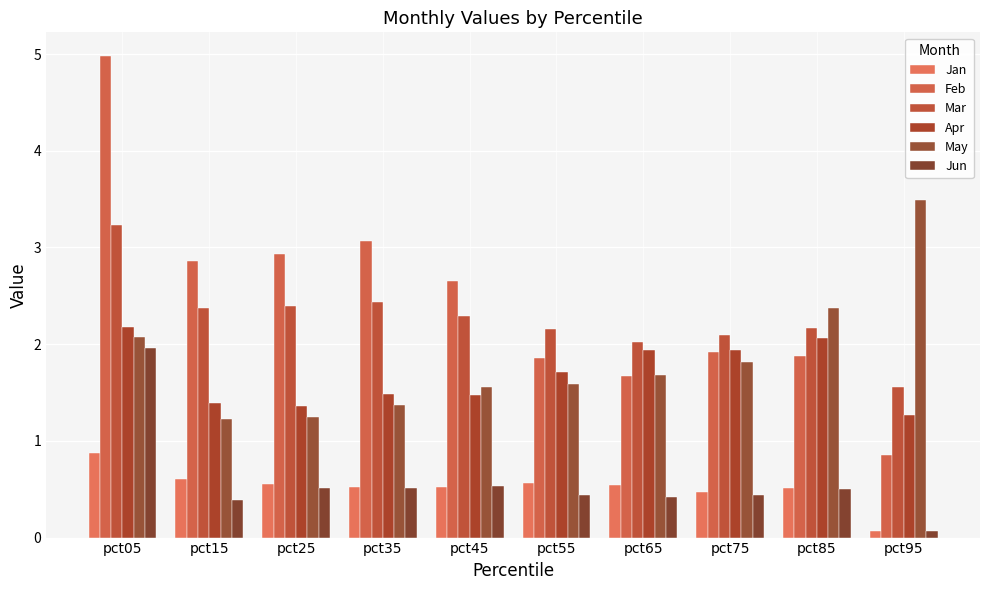

How many bars are there in each group?

6